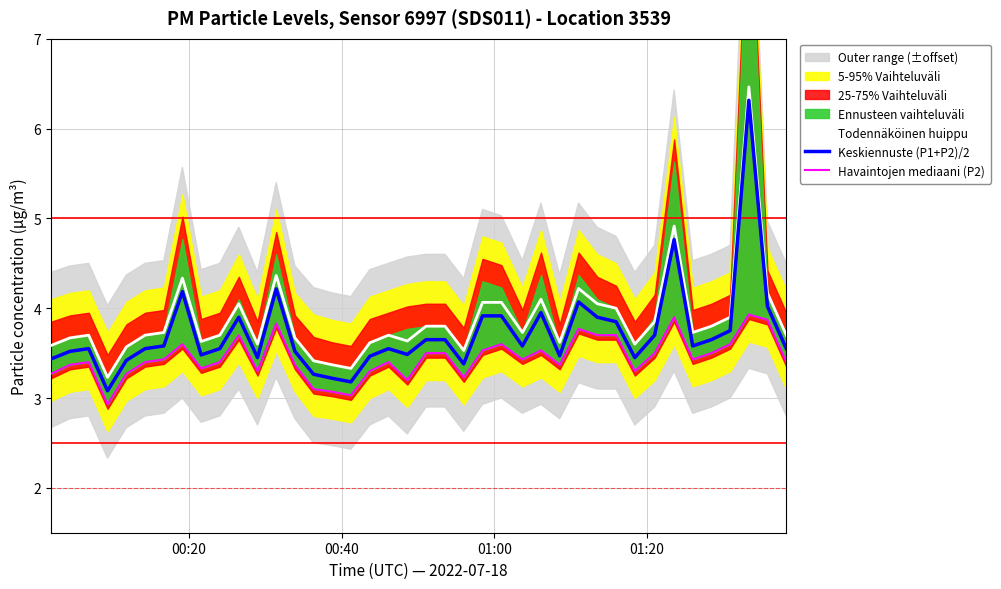

What is the value of the Todennäköinen huippu point at the 22nd from the left?

3.8